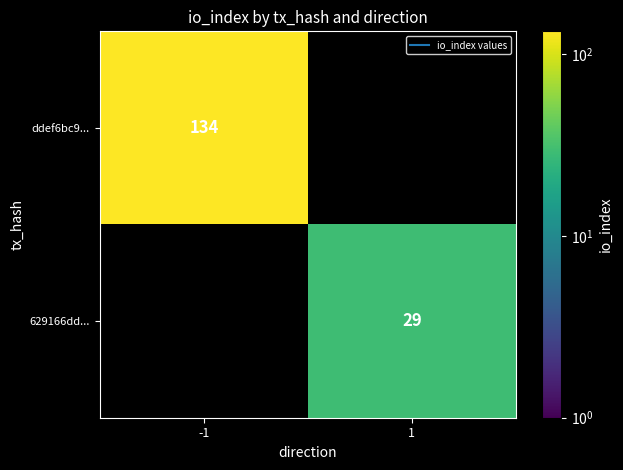

Is it true that 629166dd... equals 29.0 at 1?

True